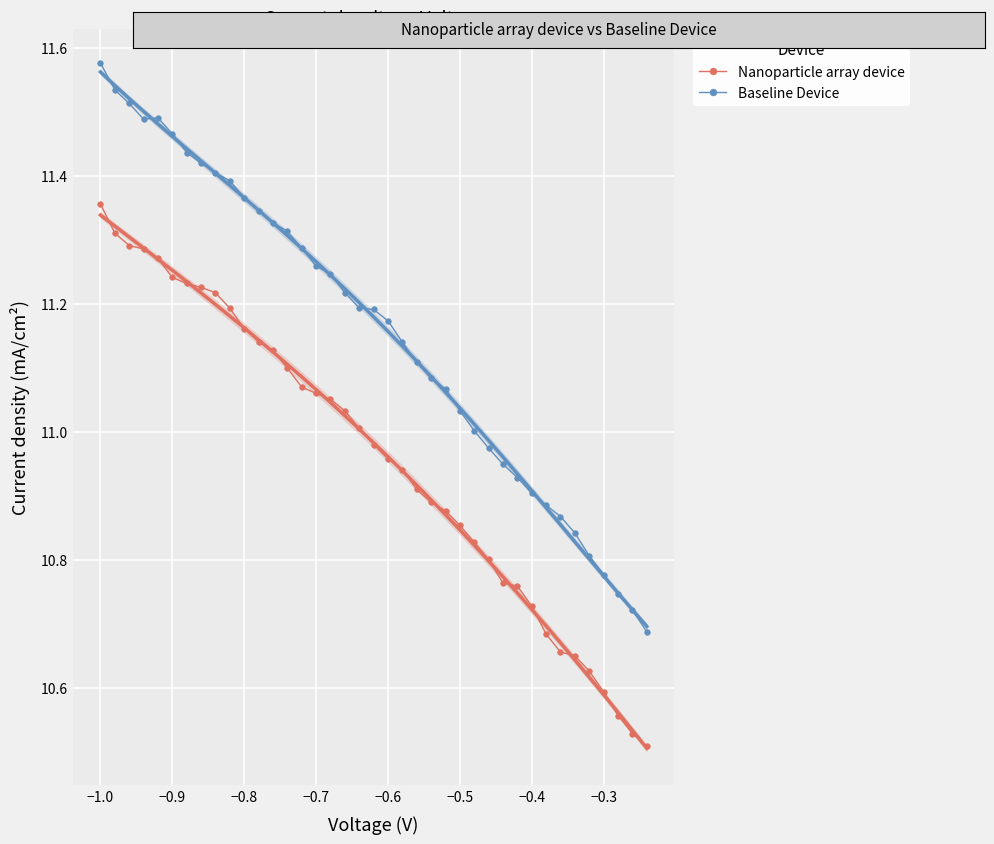

What is the maximum value shown in the chart?

11.6